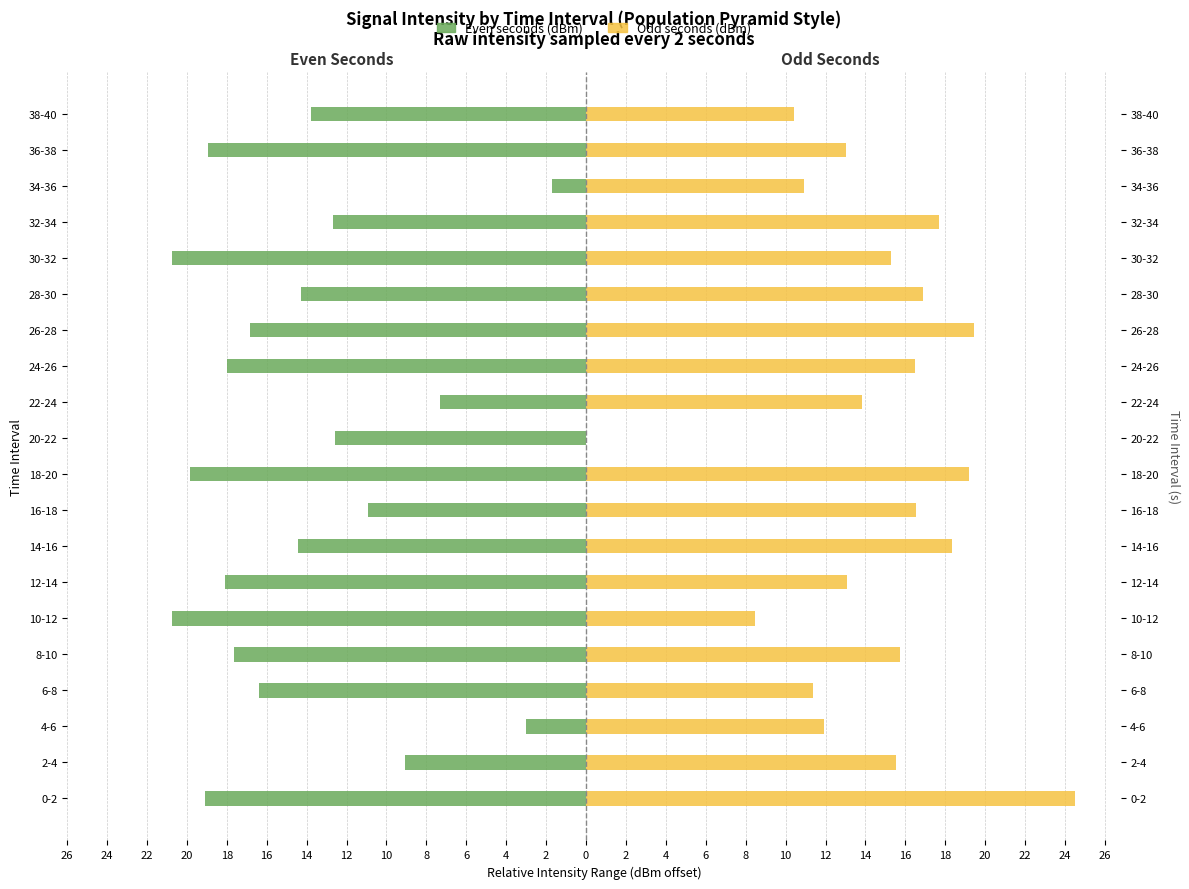

Between 28-30 and 2-4, which is larger?

2-4